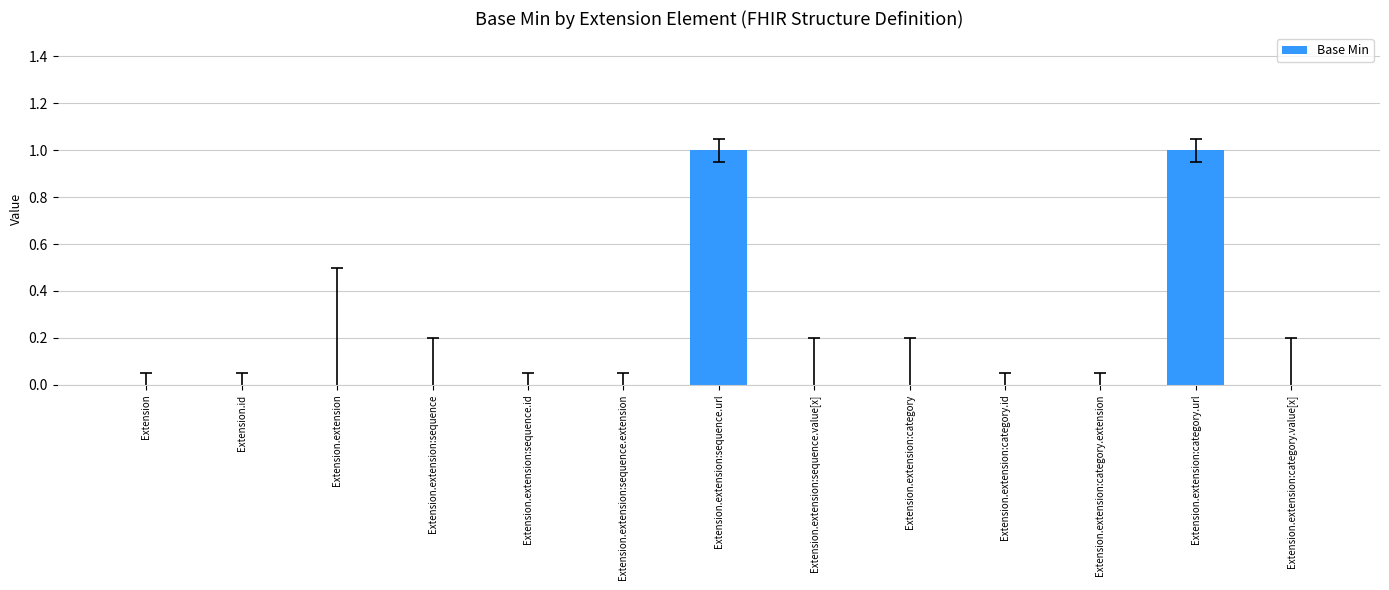

True or false: the data shows 0 at Extension.extension:category.url.

False